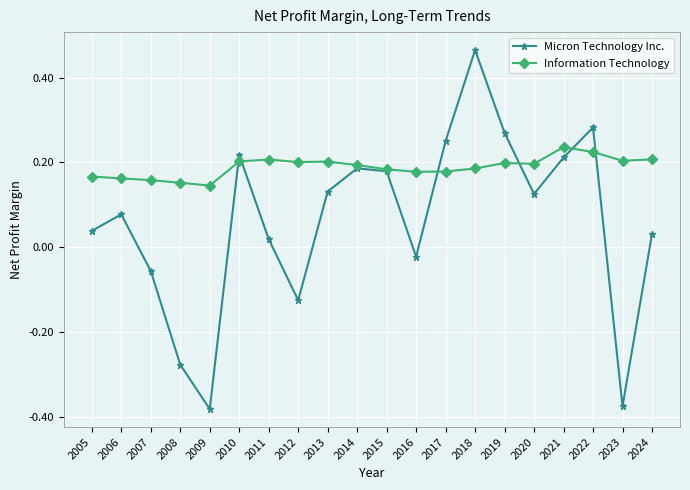

The Micron Technology Inc. series shows 0.2 at 2010. True or false?

True